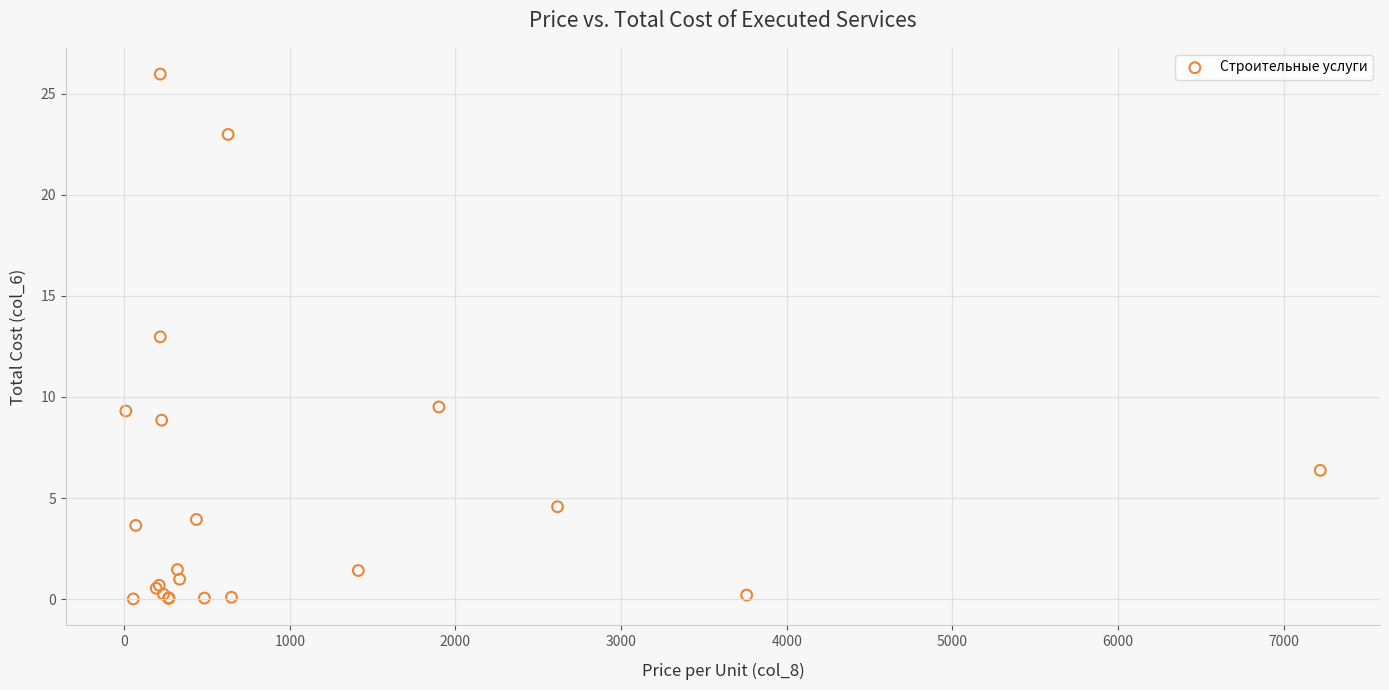

What Y value in the scatter plot is closest to 12?

13.0